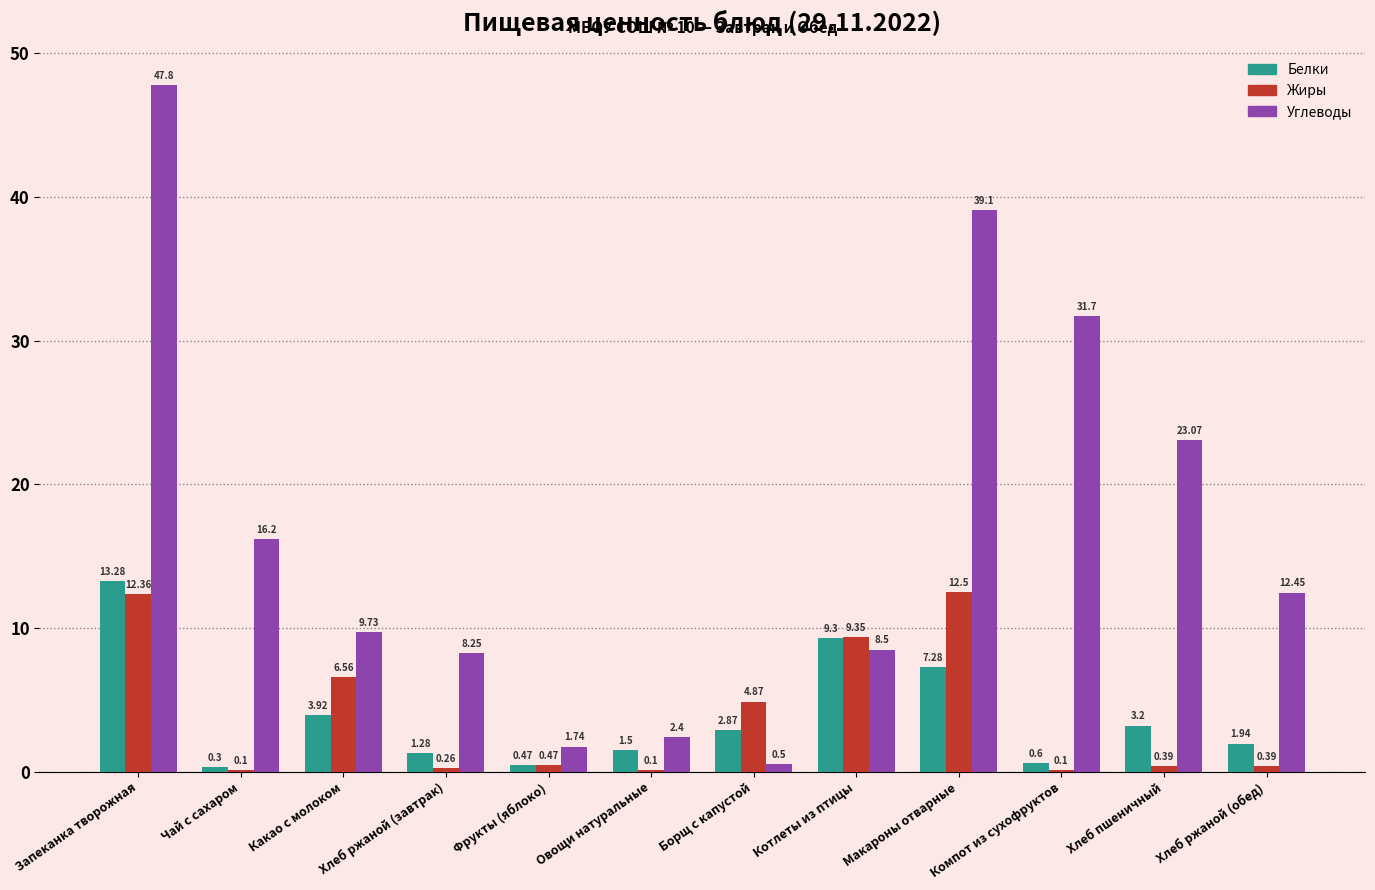

Which category has the highest value in the Белки series?

Запеканка творожная